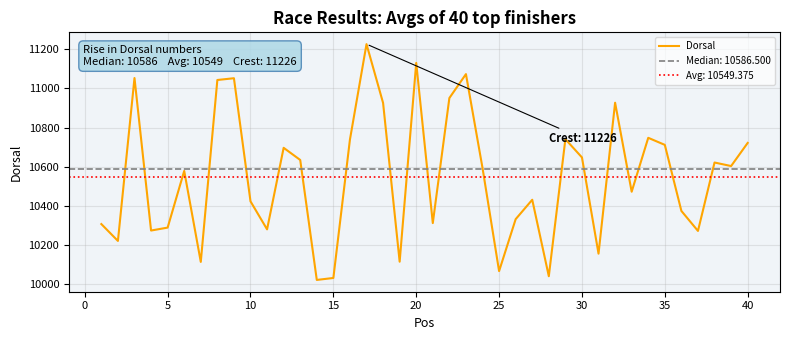

How many series are shown in this chart?

1